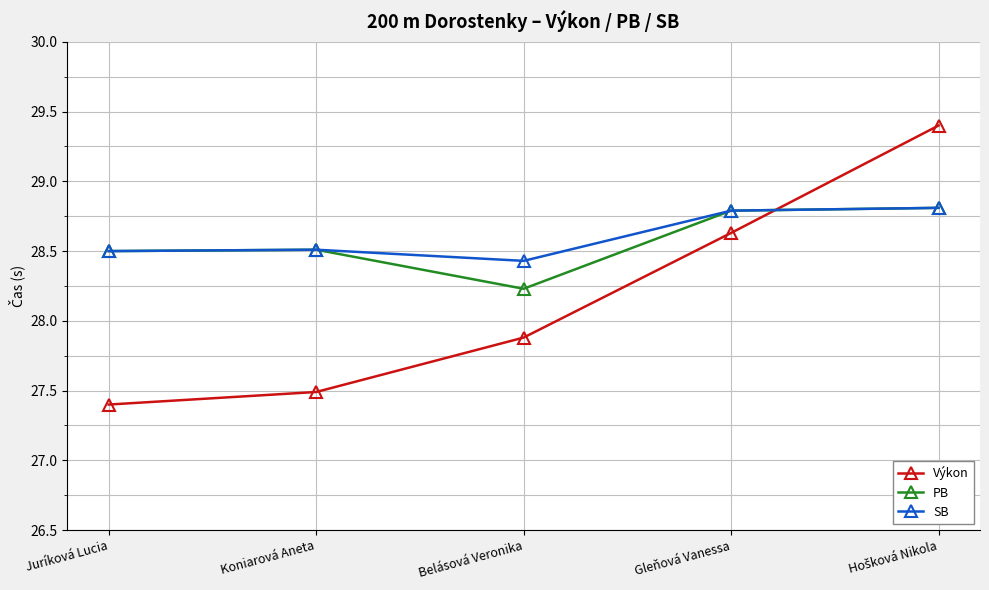

What are all the series names shown in the legend?

Výkon, PB, SB